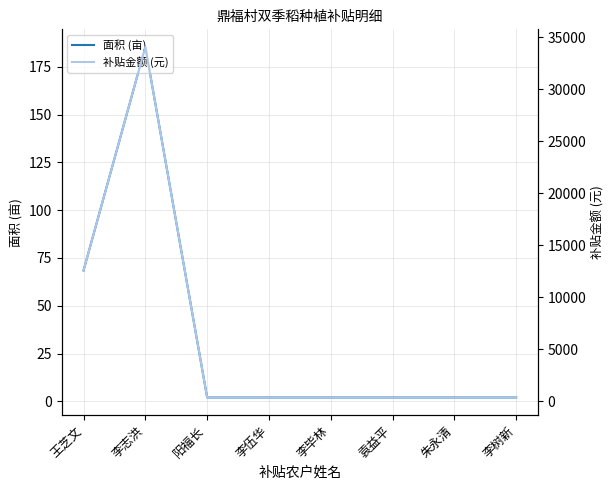

Reading left to right, what are all the values shown in this chart?

面积 (亩): 68.5	185.5	2.0	2.0	2.0	2.0	2.0	2.0
补贴金额 (元): 12576.6	34057.8	367.2	367.2	367.2	367.2	367.2	367.2